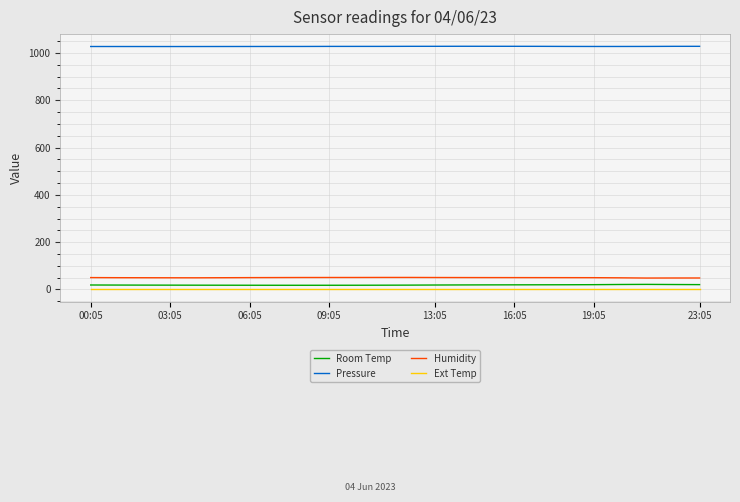

Count the number of categories in the chart.

24